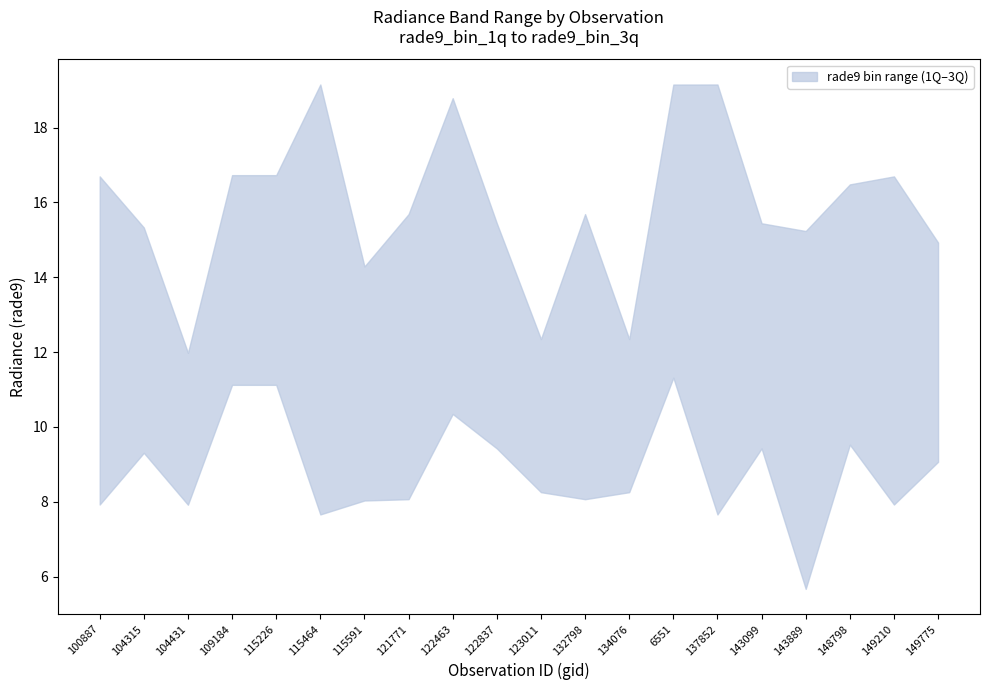

Which category has the highest value in the lower series?

6551